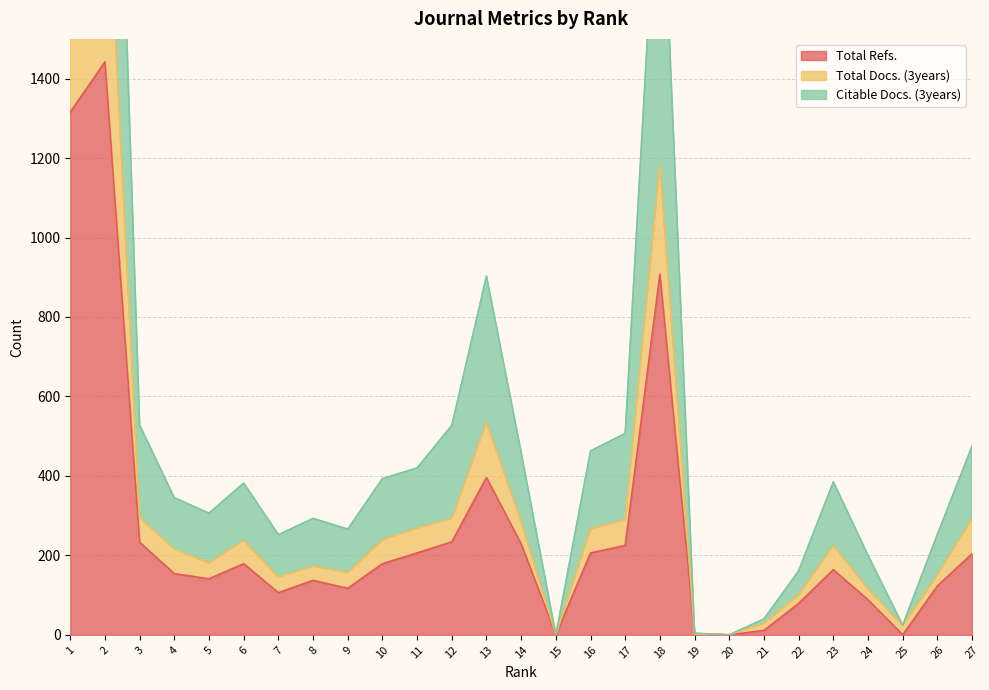

How many lines are shown in the chart?

3